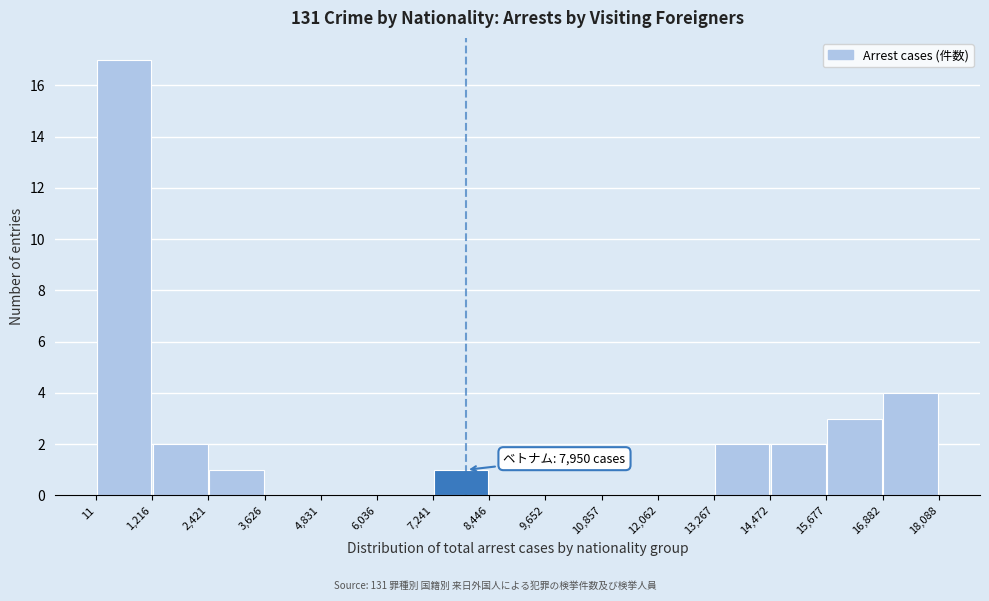

Over which range of the x-axis is the bar tallest?

11 to 1,216